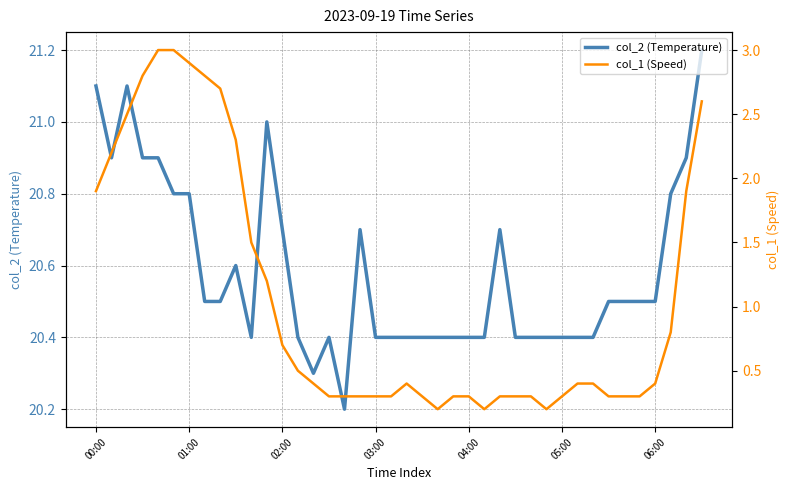

What is the sum of the col_2 (Temperature) values at 22 and 19?

40.8